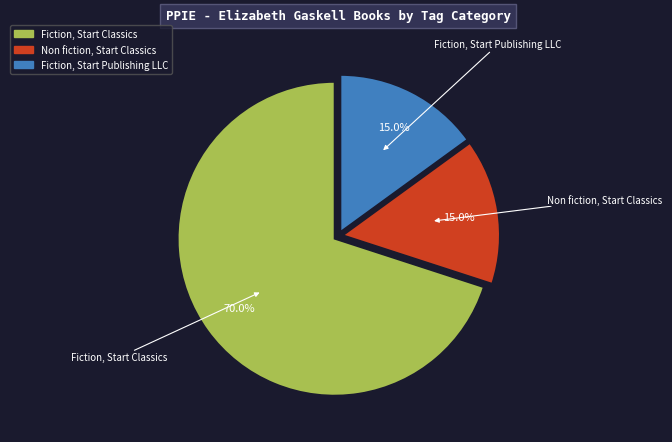

Does any single category account for the majority?

Yes